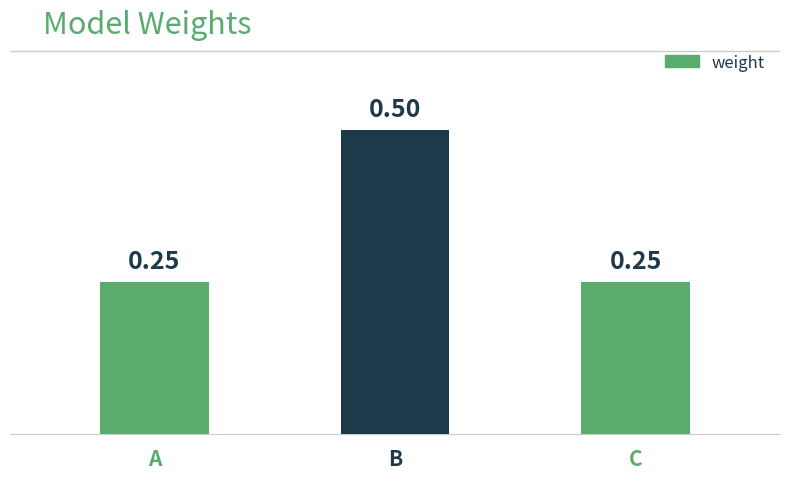

What is the average value?

0.3